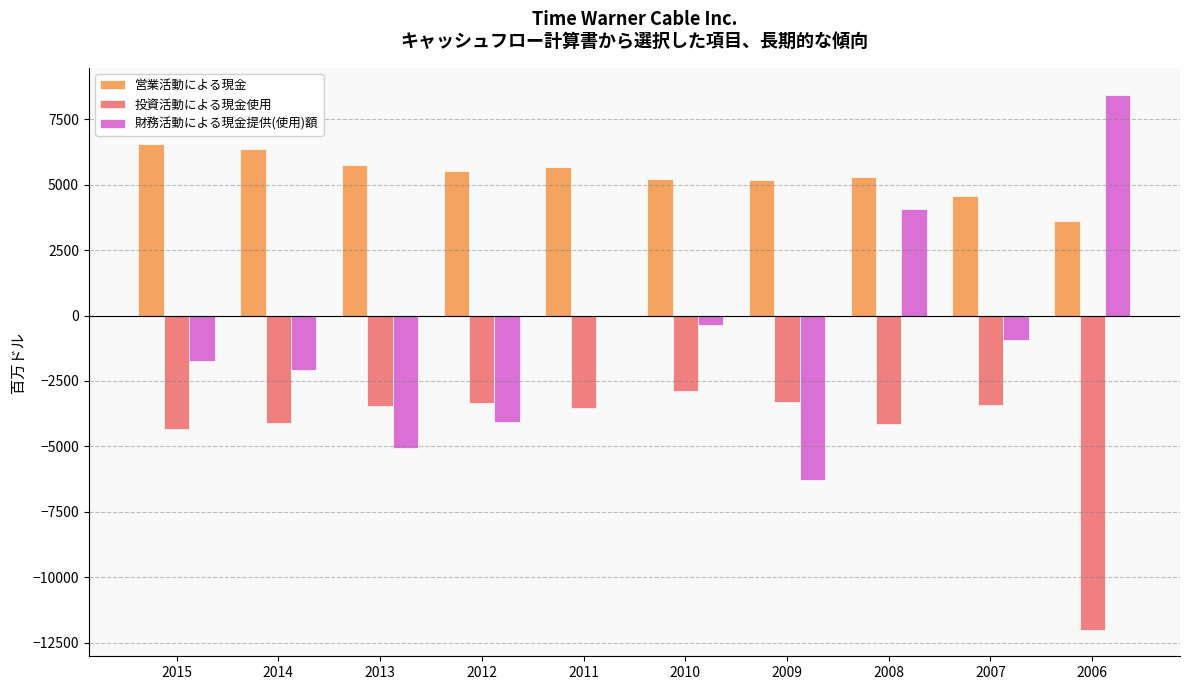

What is the maximum value shown in the chart?

8443